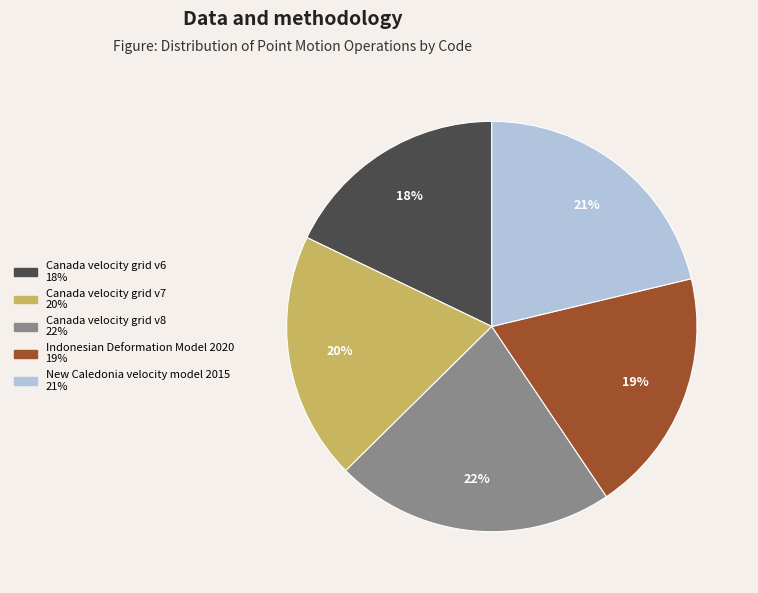

How many segments does this pie chart have?

5